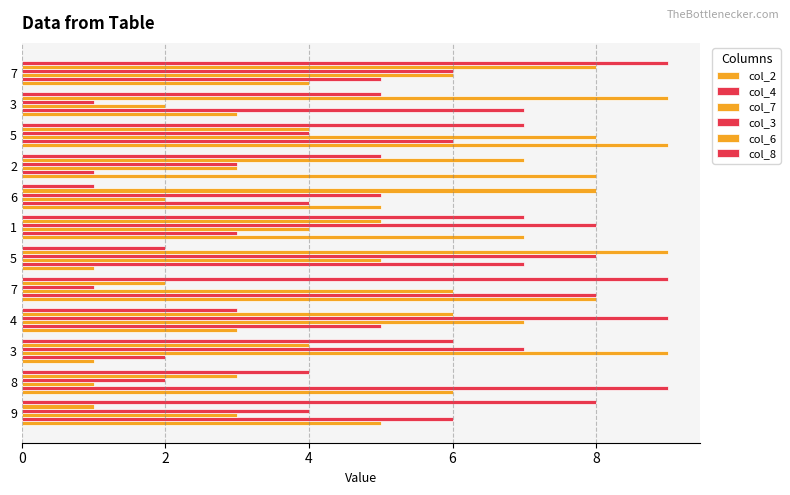

How many series are shown in this chart?

6